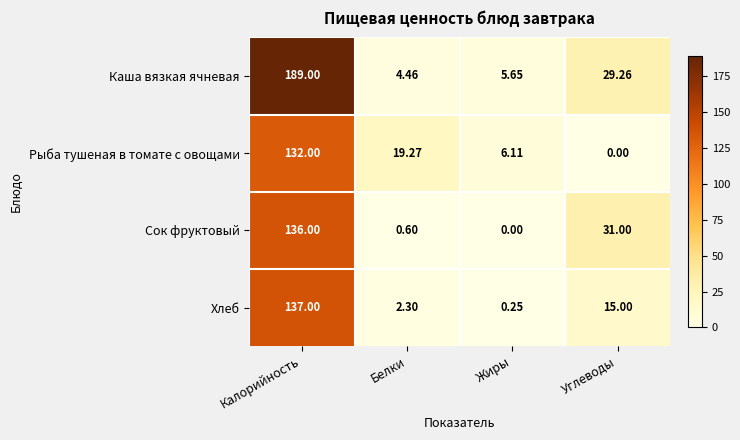

At which label is Сок фруктовый closest to 68?

Углеводы